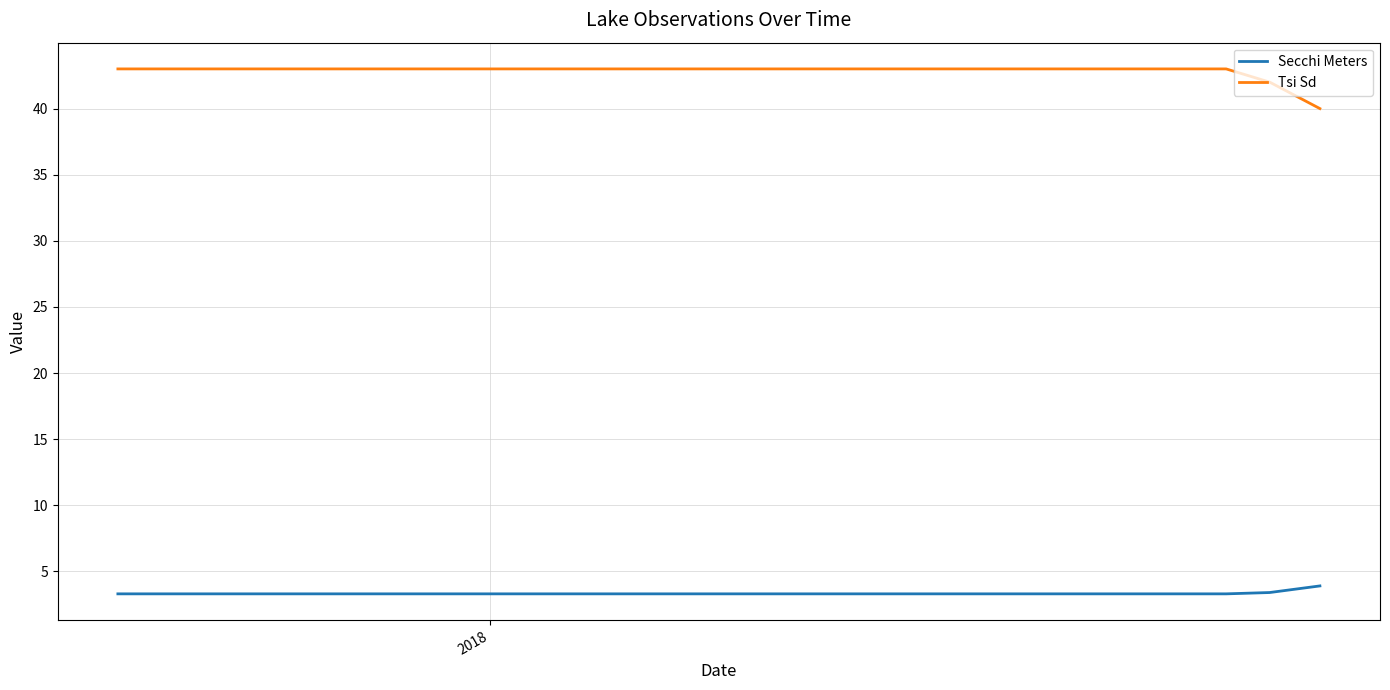

True or false: Tsi Sd and Secchi Meters cross at least once.

False